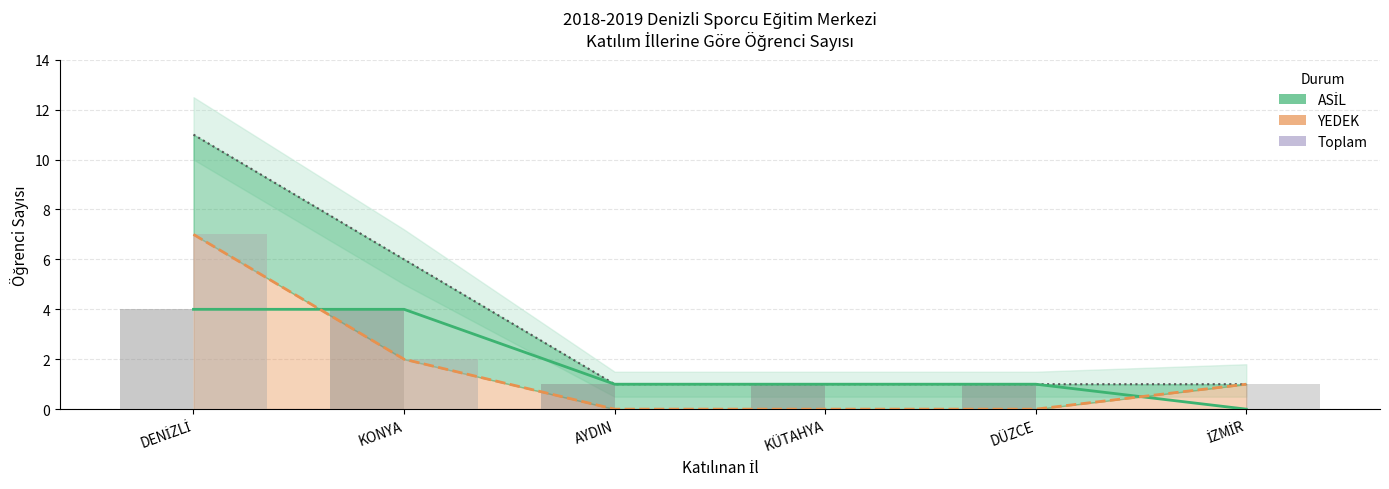

Which series has the largest range (max minus min)?

Total